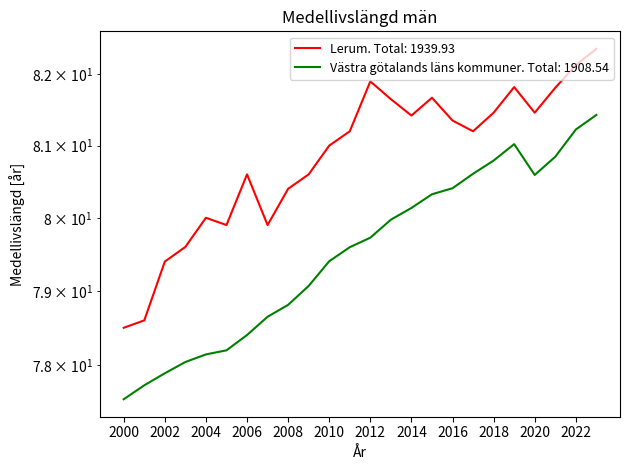

What are all the series names shown in the legend?

Lerum, Västra götalands läns kommuner